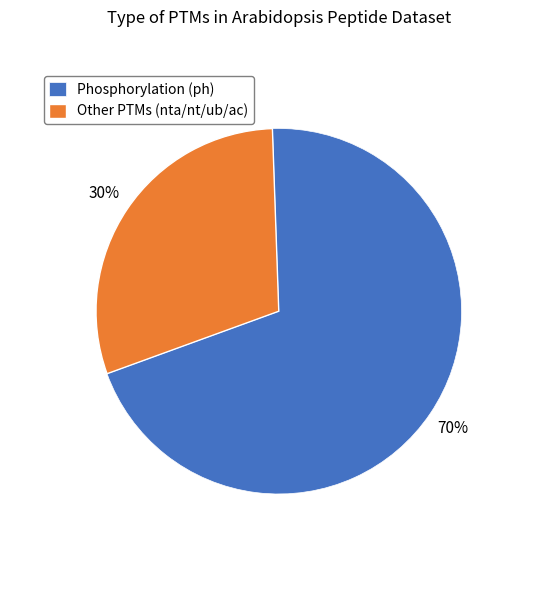

Which has a higher value, Phosphorylation (ph) or Other PTMs (nta/nt/ub/ac)?

Phosphorylation (ph)